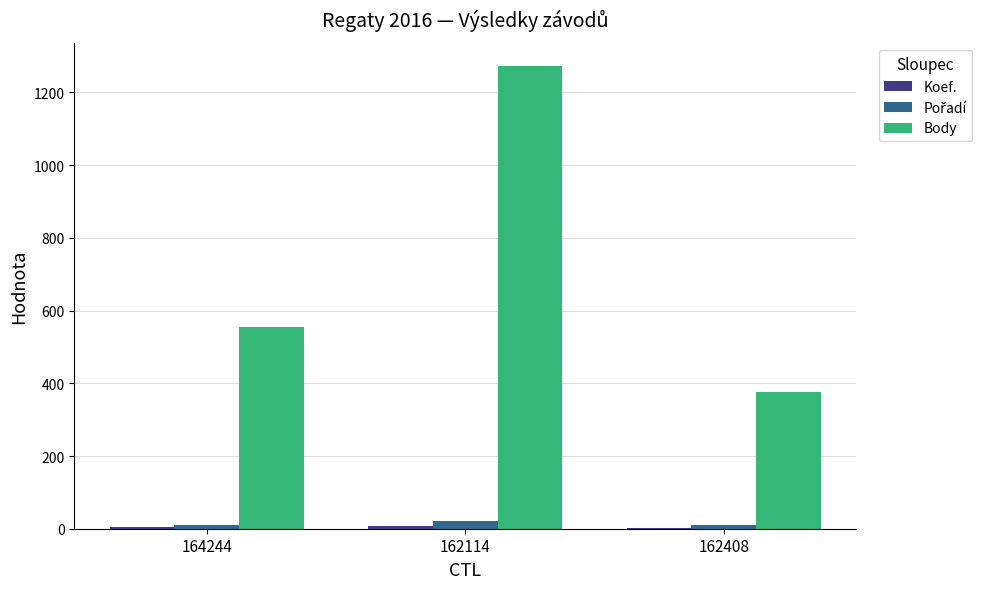

How many groups of bars are there?

3